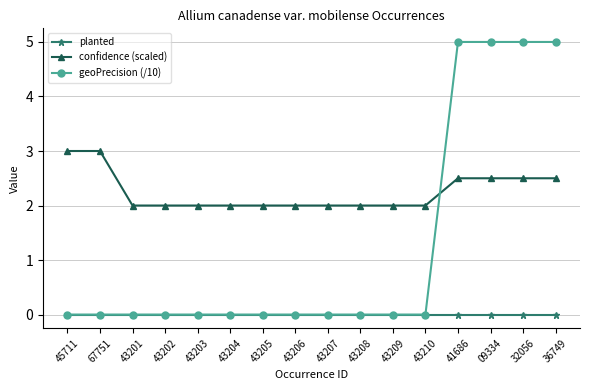

How many lines are shown in the chart?

3